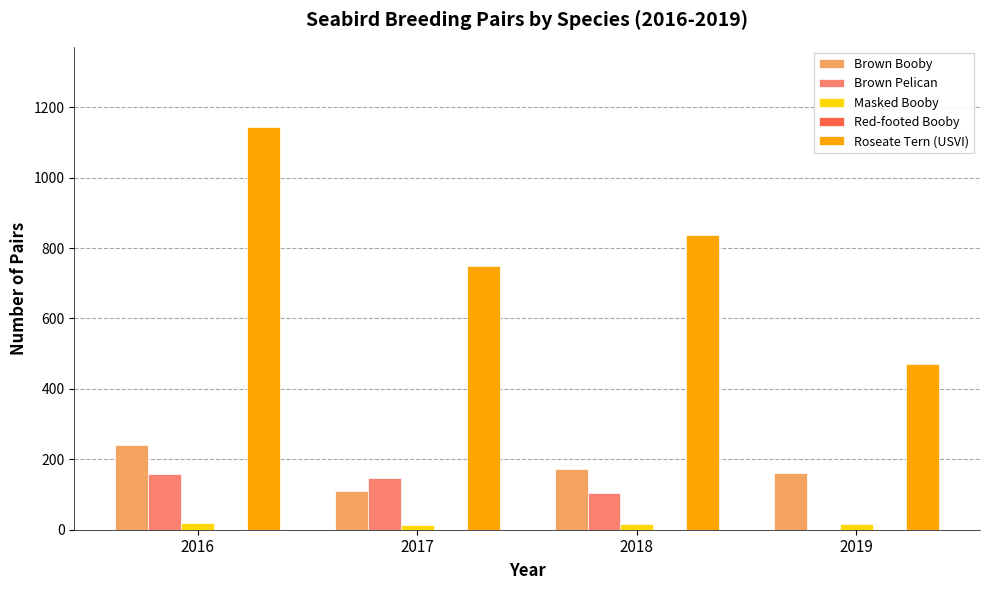

What is the spread (max minus min) of values at 2016?

1124